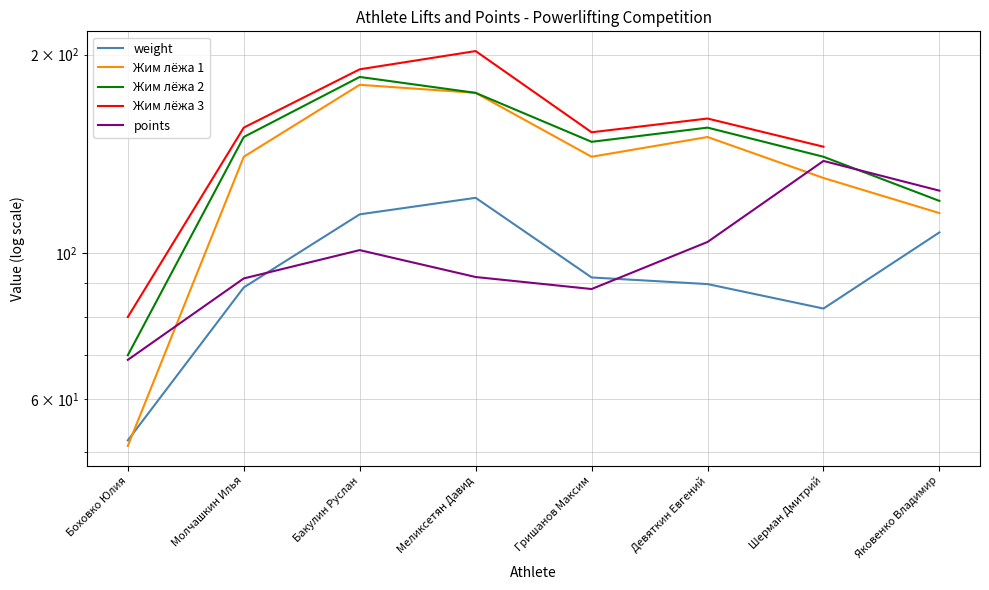

The value of Жим лёжа 2 at Бакулин Руслан is 185.0. True or false?

True